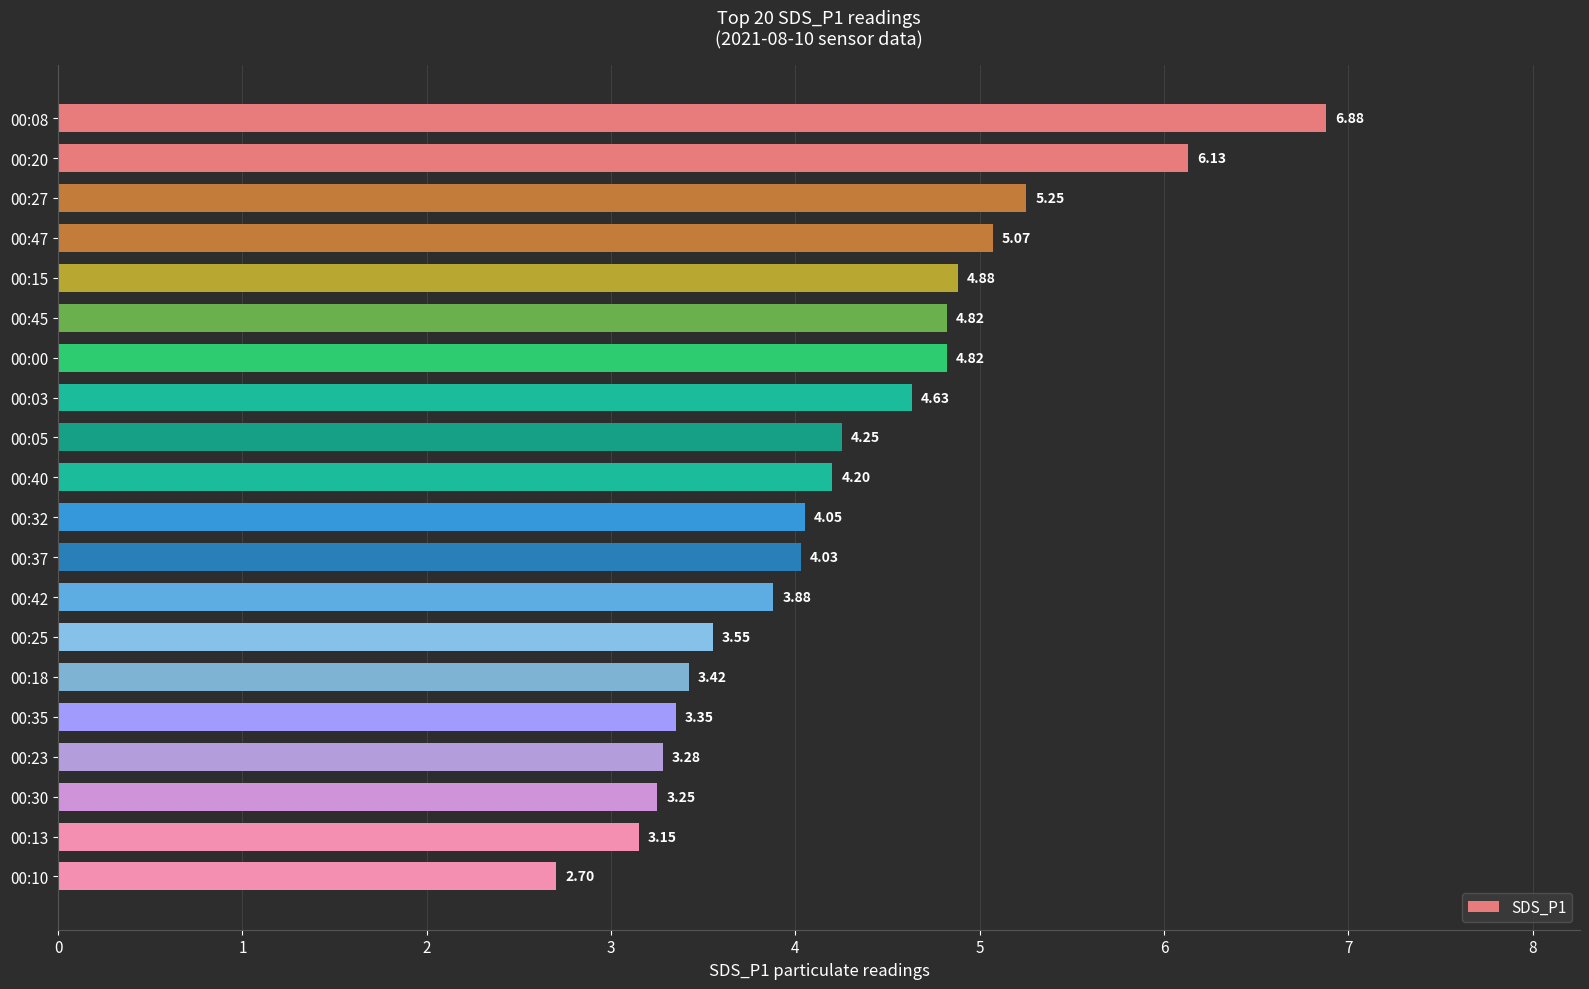

What is the sum of the values at 00:00 and 00:42?

8.7